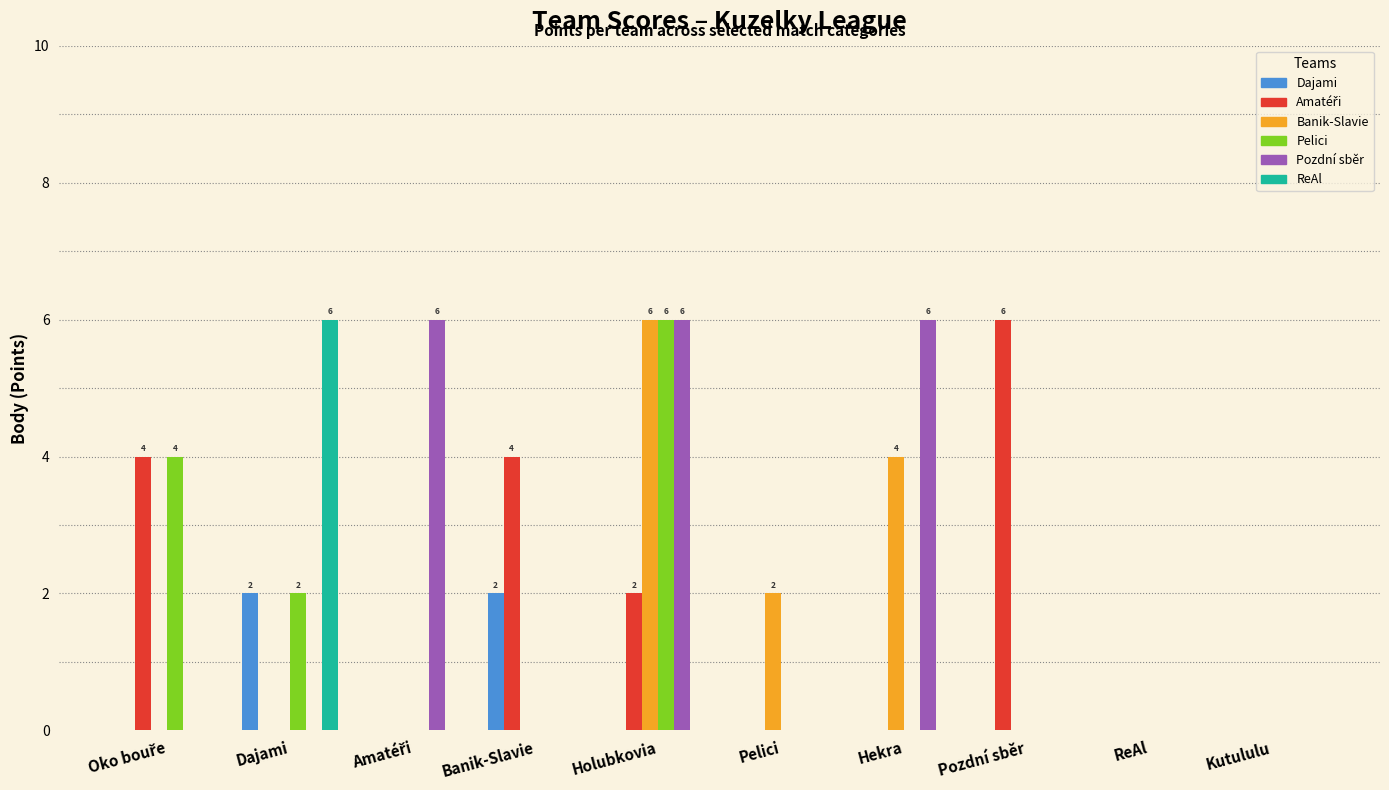

At which label does Pelici reach its peak?

Holubkovia